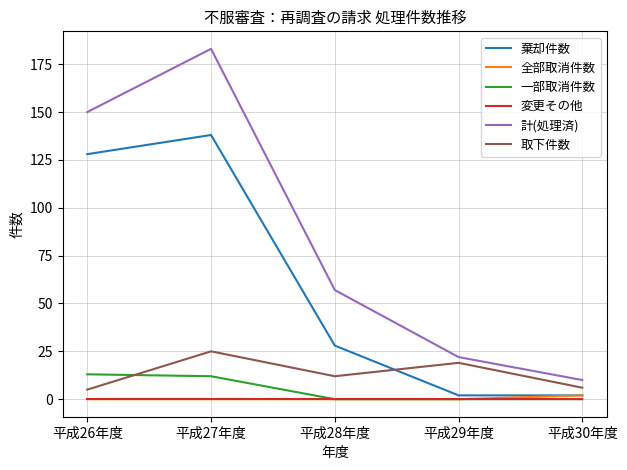

At which category is the sum across all series the highest?

平成27年度